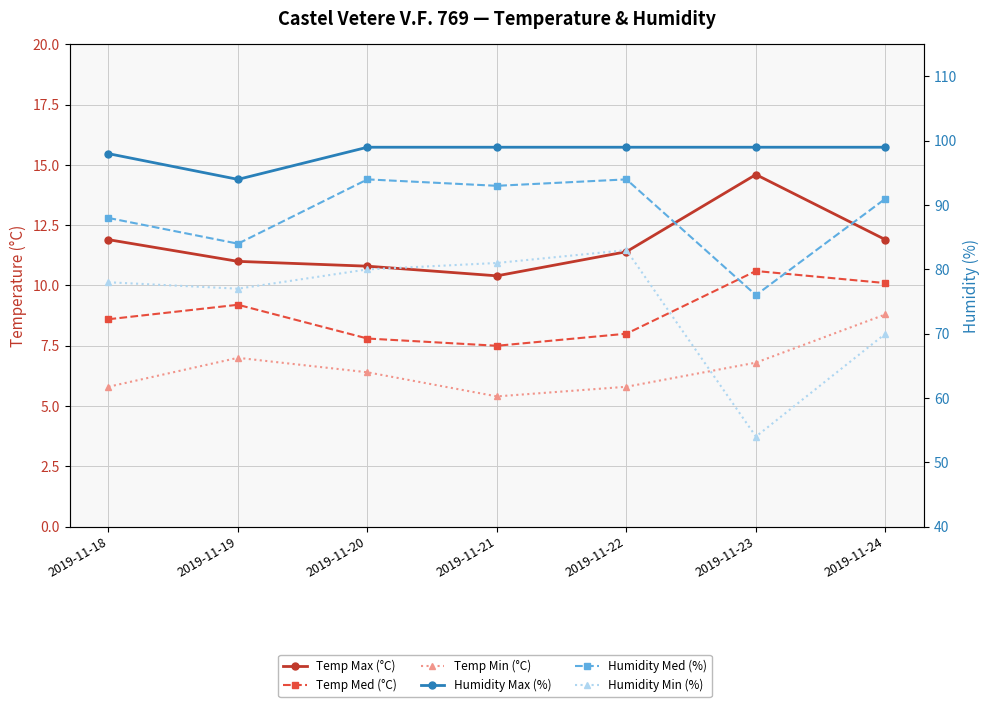

Which series has the largest range (max minus min)?

Humidity Min (%)